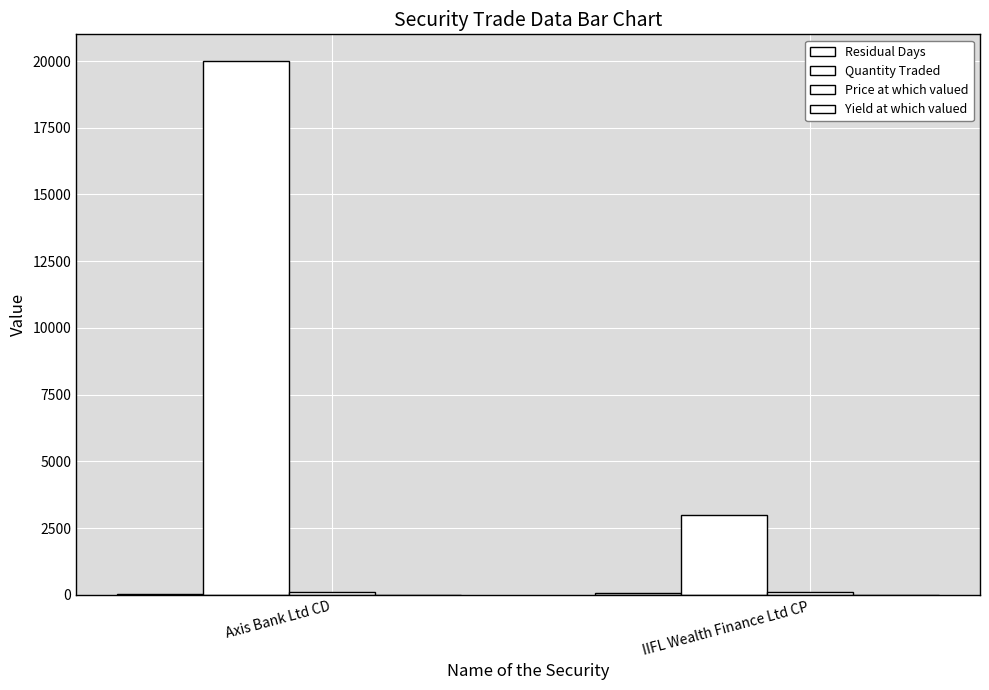

Reading left to right, what are all the values shown in this chart?

Residual Days: 16.0	58.0
Quantity Traded: 20000.0	3000.0
Price at which valued: 99.7	98.9
Yield at which valued: 6.3	7.2